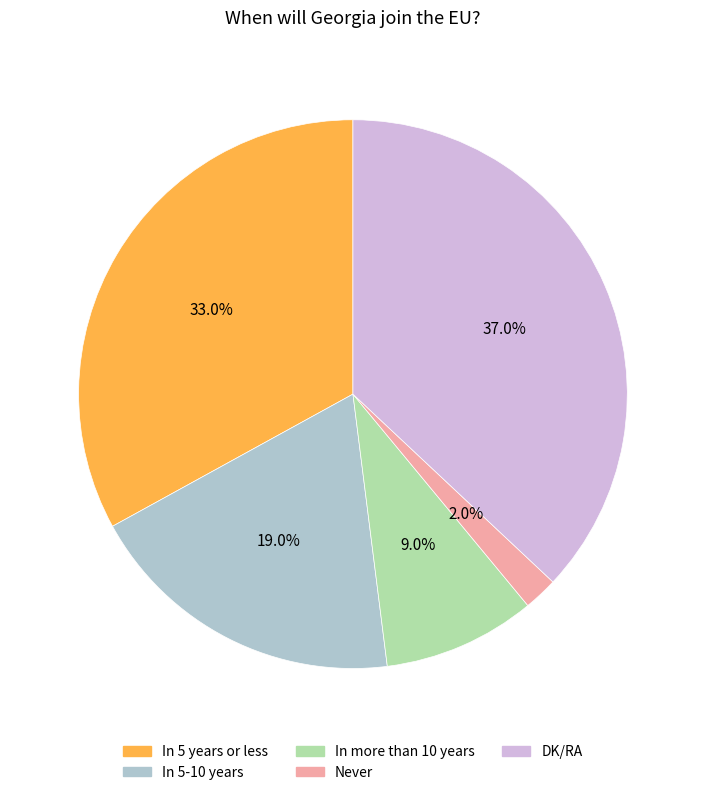

Which slice is the smallest?

Never